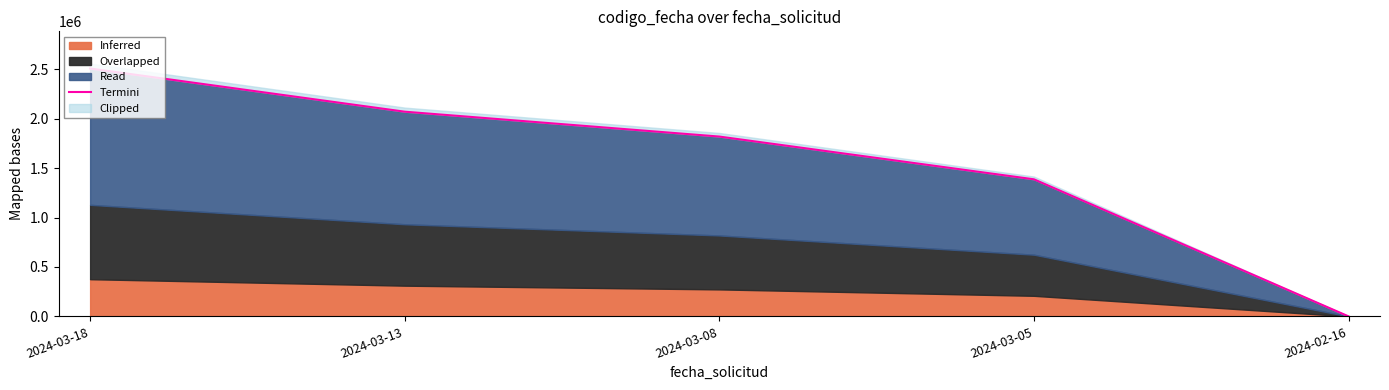

Count the values in the range 1386679 to 2070832.

3